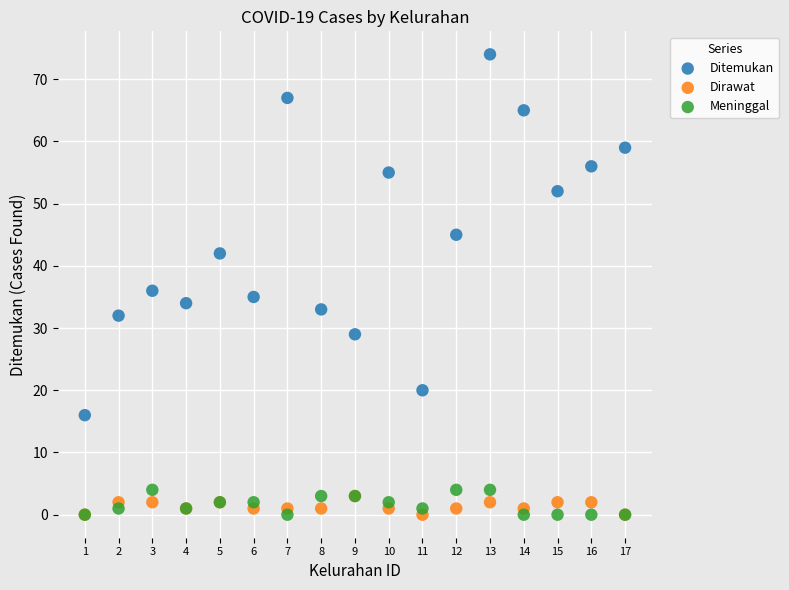

Across all series, what Y value is closest to 37?

36